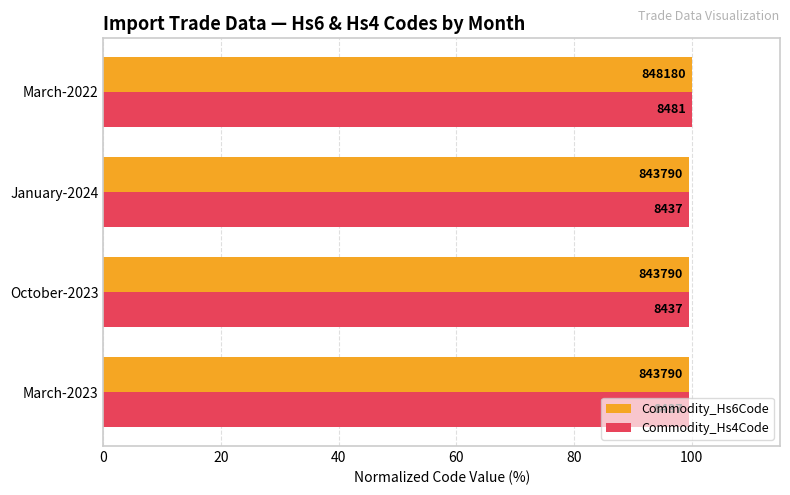

At how many categories does at least one series exceed 99?

4